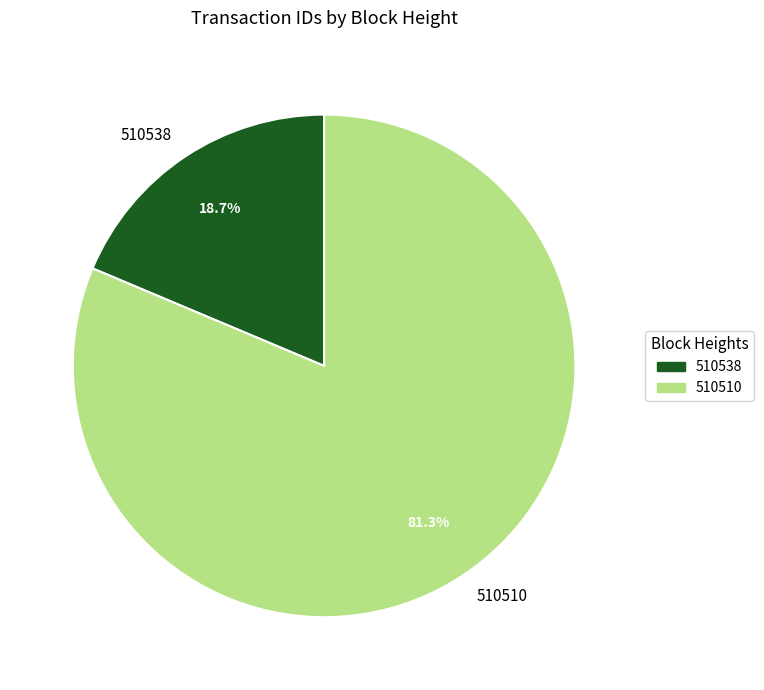

What is the smallest slice in the pie chart?

510538